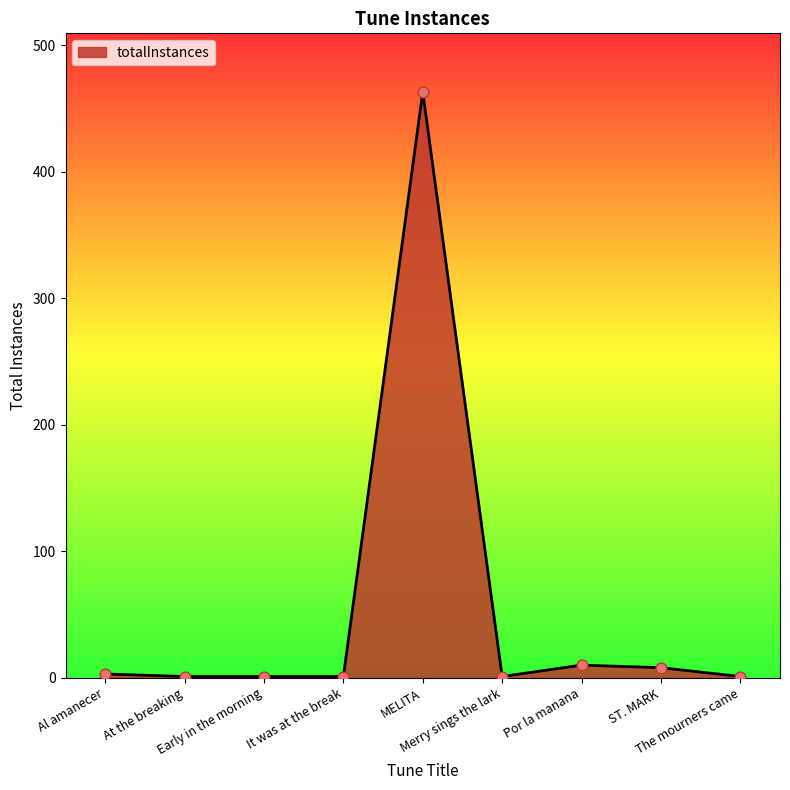

Approximately how many times larger is the value at It was at the break compared to The mourners came?

1.0